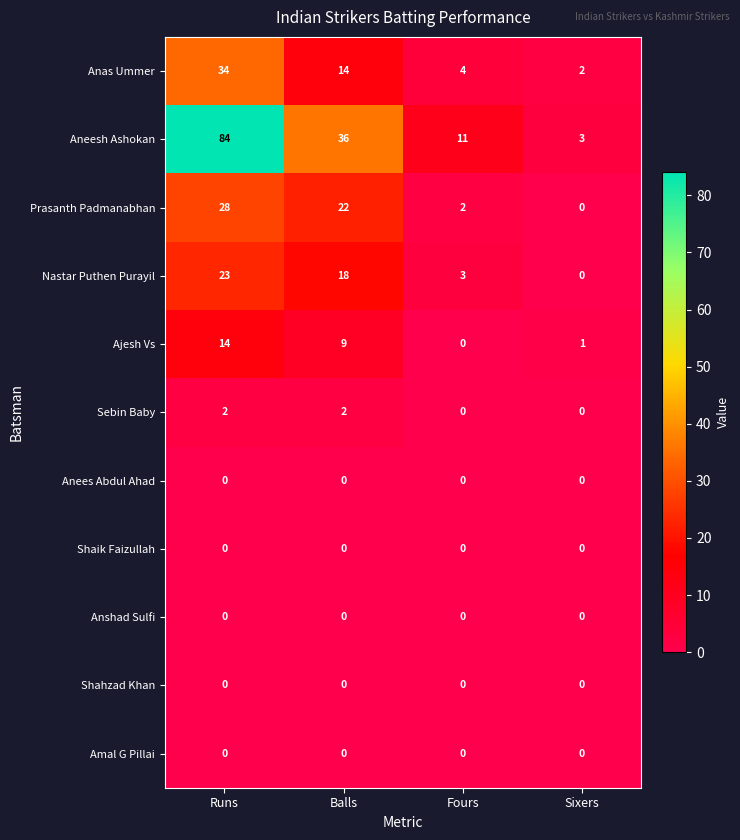

At which category does the chart reach its peak across all series?

Runs